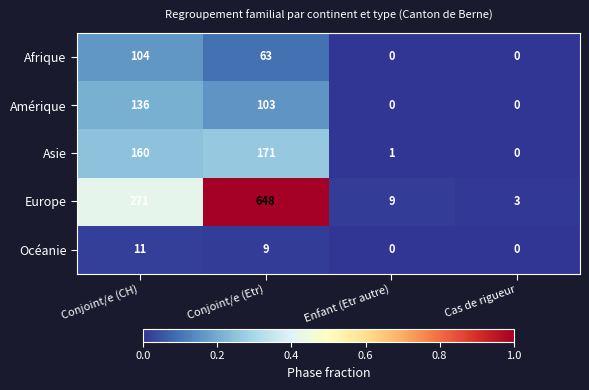

What is the sum of the Europe values at Conjoint/e (CH) and Conjoint/e (Etr)?

919